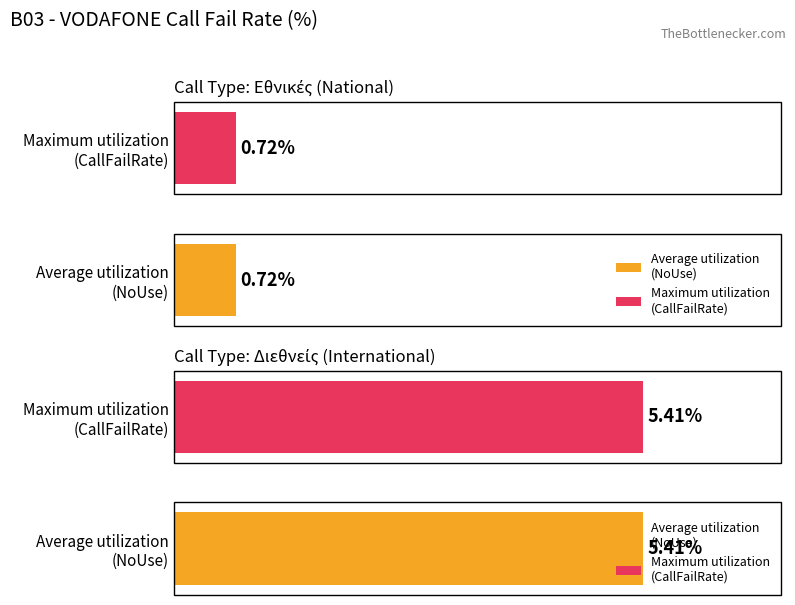

What is the sum of all Διεθνείς values?

10.8